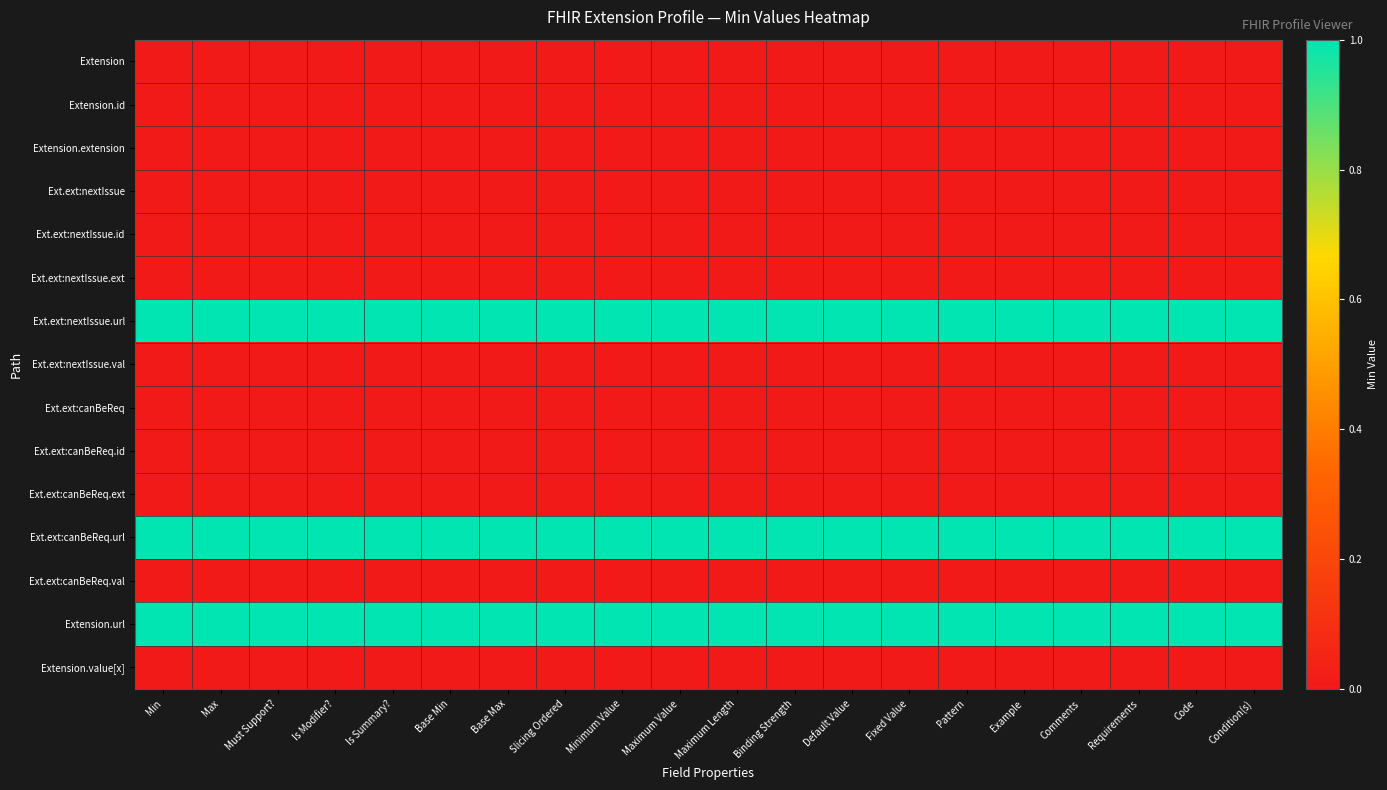

At which category is the sum across all series the highest?

Min